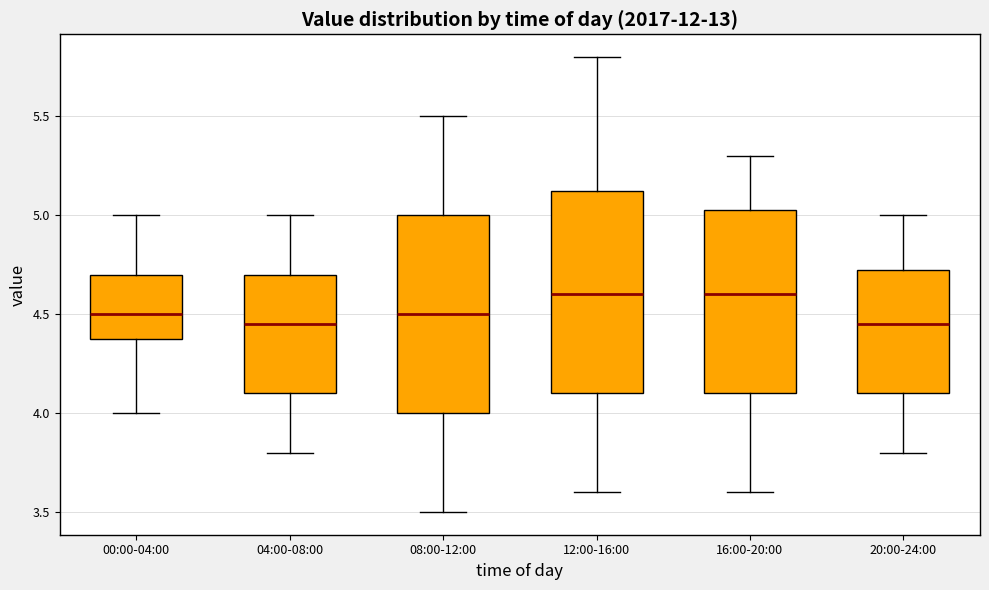

Where does the median line of the box for 04:00-08:00 sit on the y-axis? The values are not printed on the chart, so give them approximately, as read against the axis.

4.45